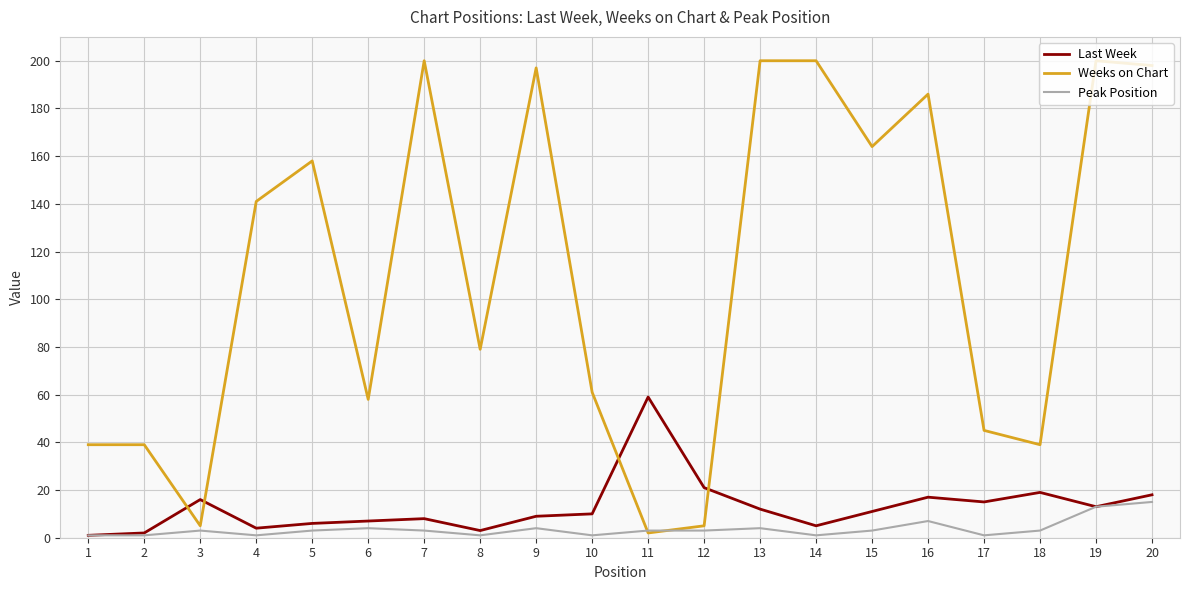

Is the value of Last Week at 9 greater than the value of Peak Position at 14?

Yes